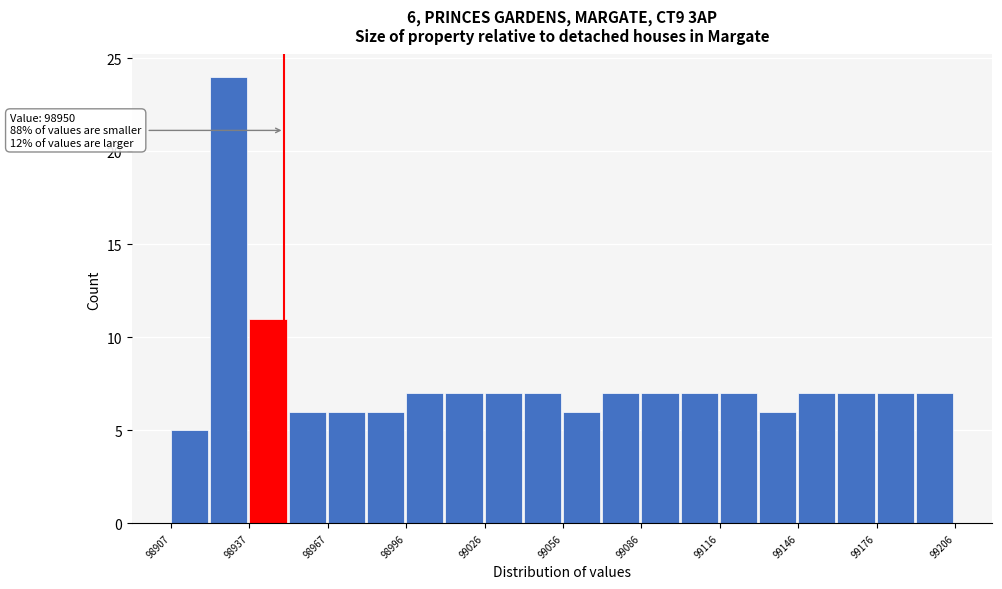

Read against the x-axis, roughly where is the centre of the tallest bar?

98930